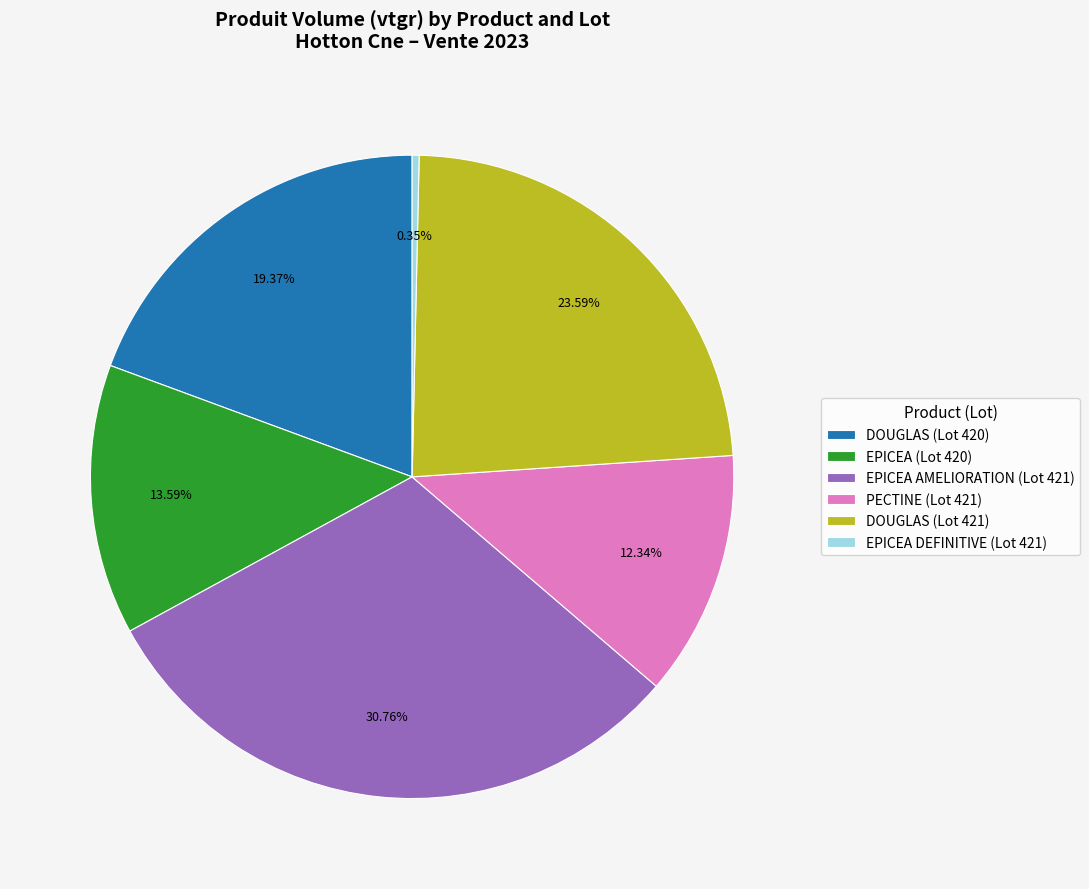

Which category has the biggest portion of the pie?

EPICEA AMELIORATION (Lot 421)